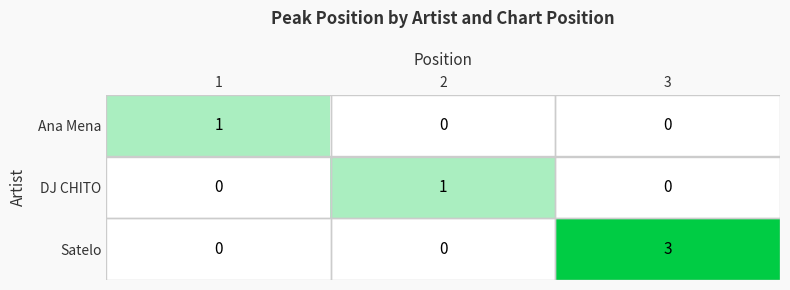

Which series changed the most between 2 and 3?

Satelo